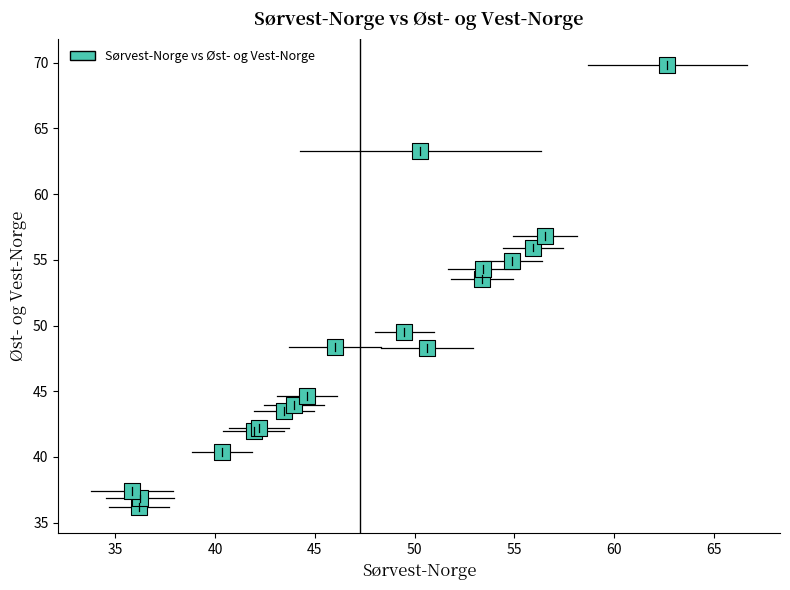

What Y value in the scatter plot is closest to 53?

53.6